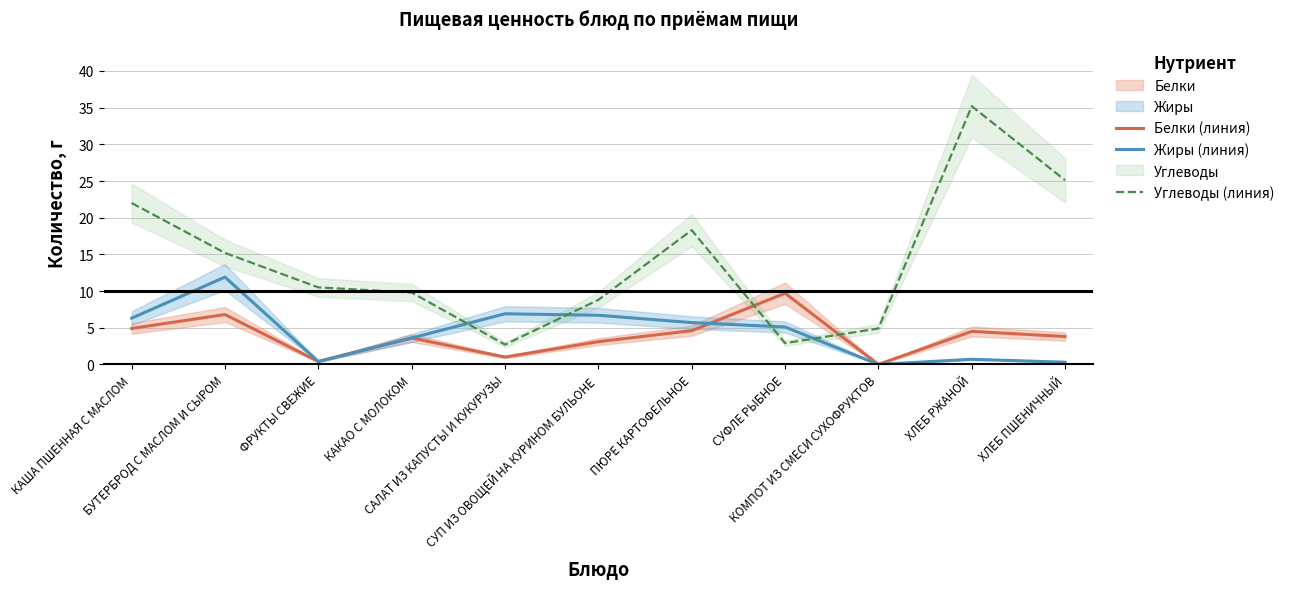

Between КАКАО С МОЛОКОМ and ХЛЕБ ПШЕНИЧНЫЙ, which series saw the biggest shift?

Углеводы (линия)